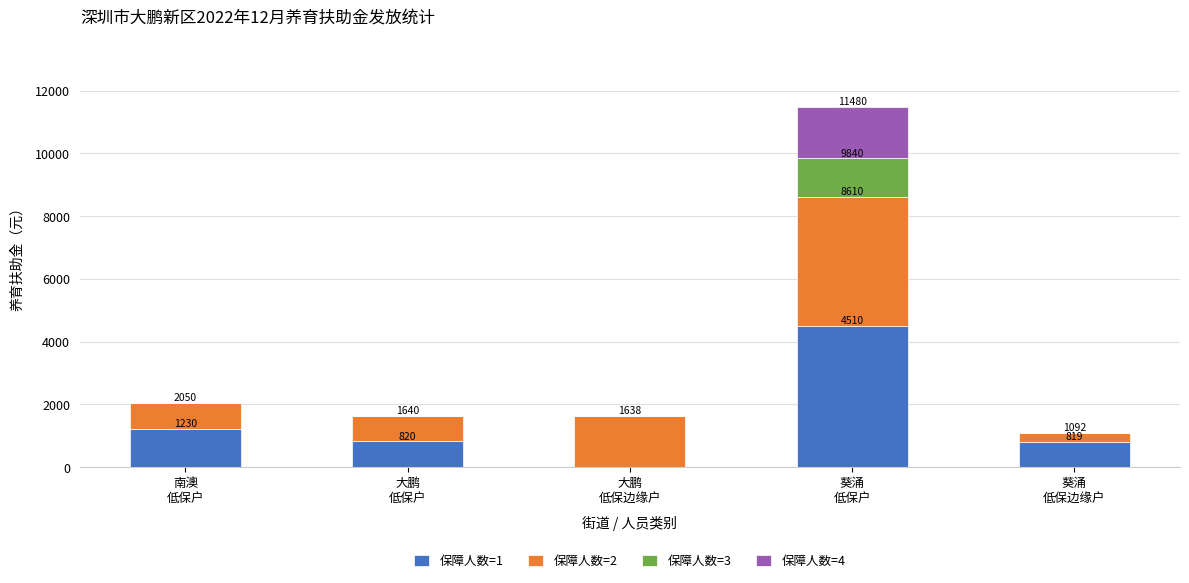

What is the highest value of the 保障人数=1 series?

4510